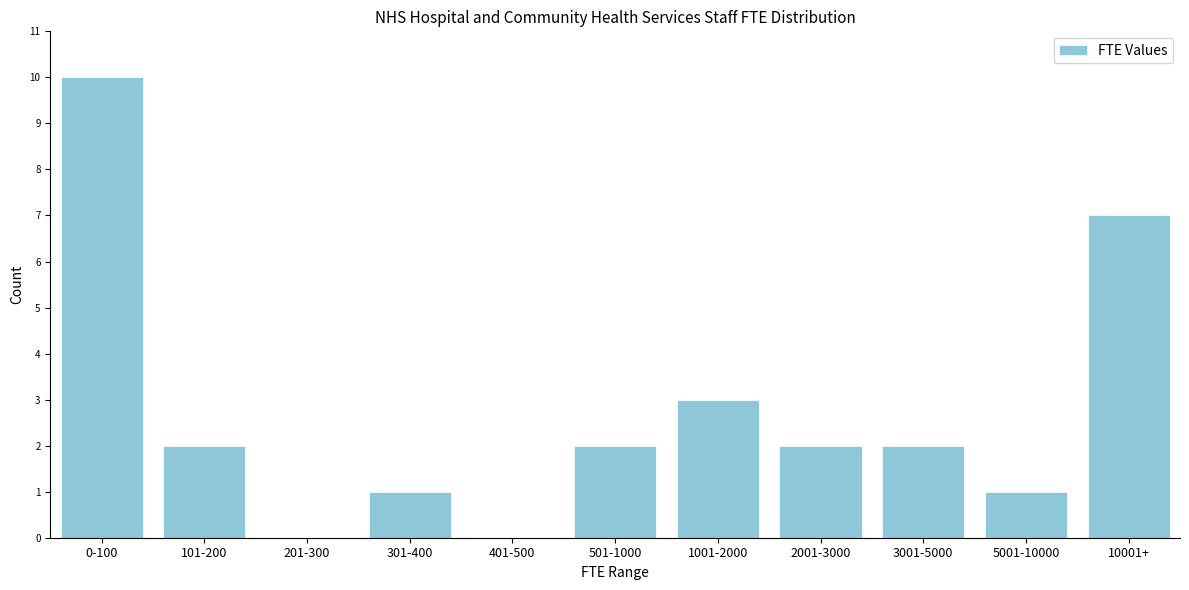

Reading left to right, transcribe all the data shown in this chart.

0-100=10	101-200=2	201-300=0	301-400=1	401-500=0	501-1000=2	1001-2000=3	2001-3000=2	3001-5000=2	5001-10000=1	10001+=7